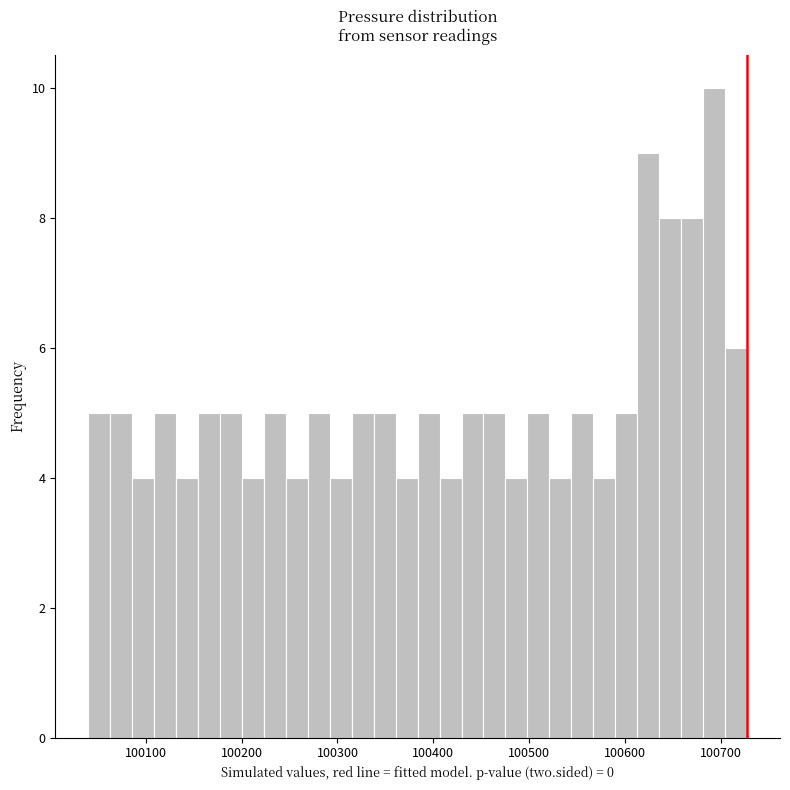

Around what value on the x-axis is the tallest bar? Give the approximate position of its centre, as read against the axis.

100690